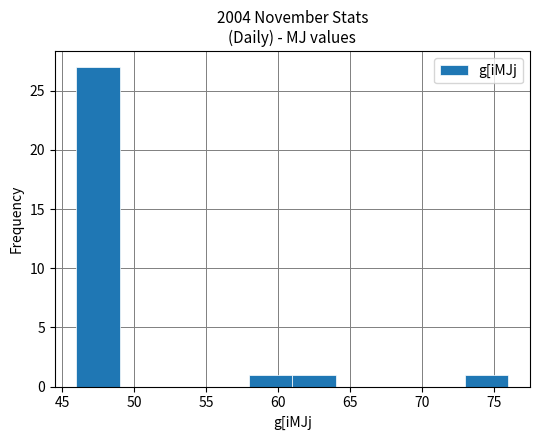

Which range on the x-axis has the tallest bar?

46 to 49